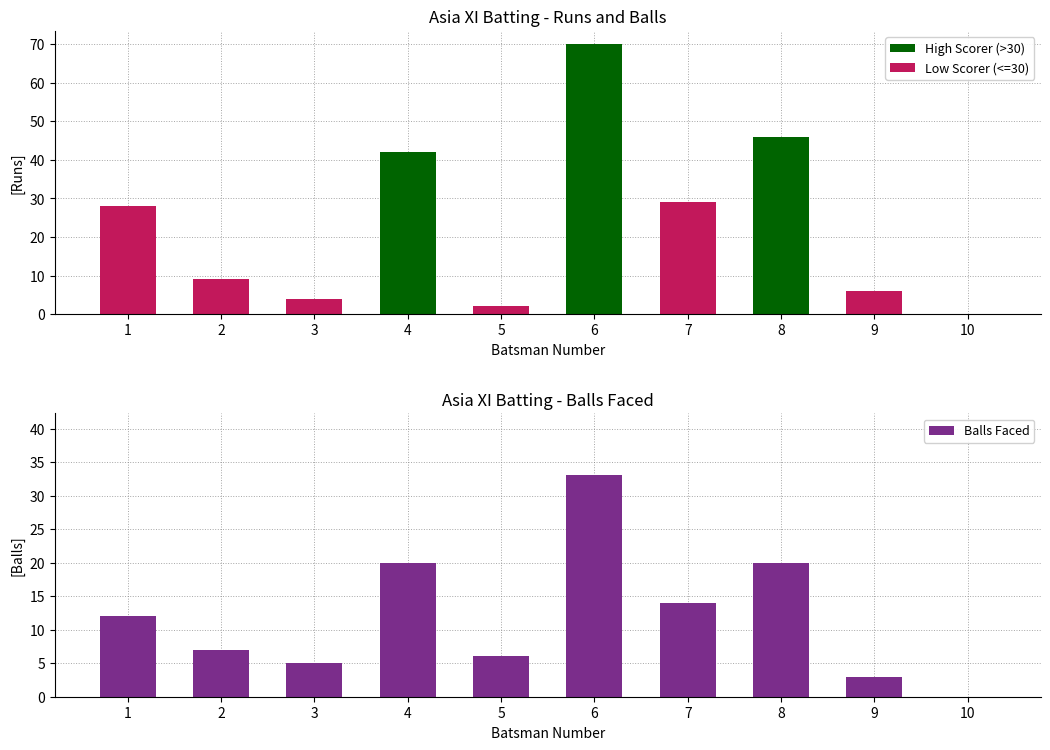

What is the value of the 1st bar from the left?

12